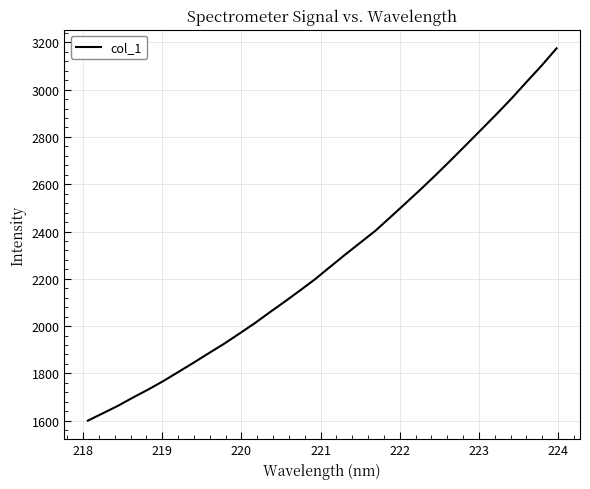

What is the sum of all values?

73010.6